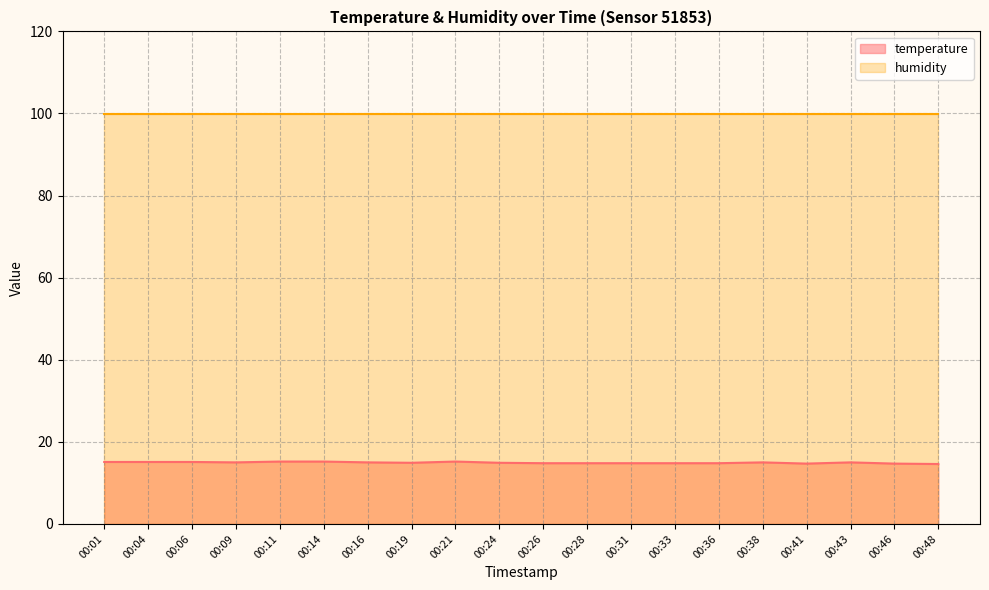

Count the values in the range 14 to 15.

14